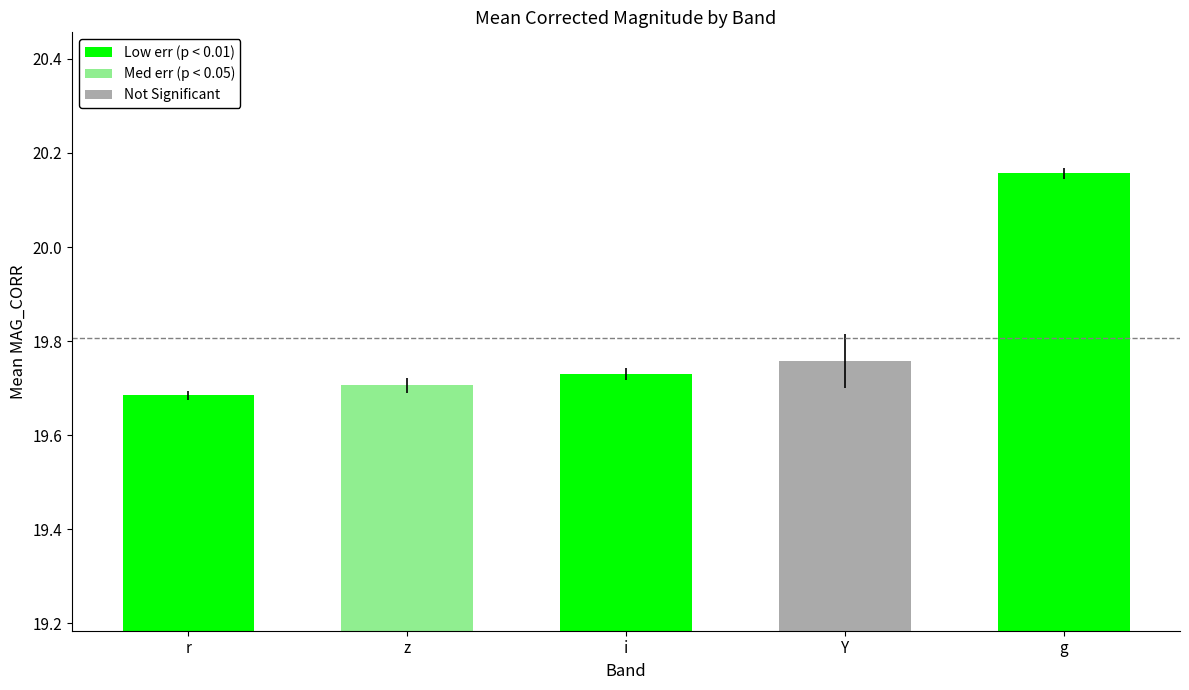

What is the difference between the maximum and minimum values?

0.5